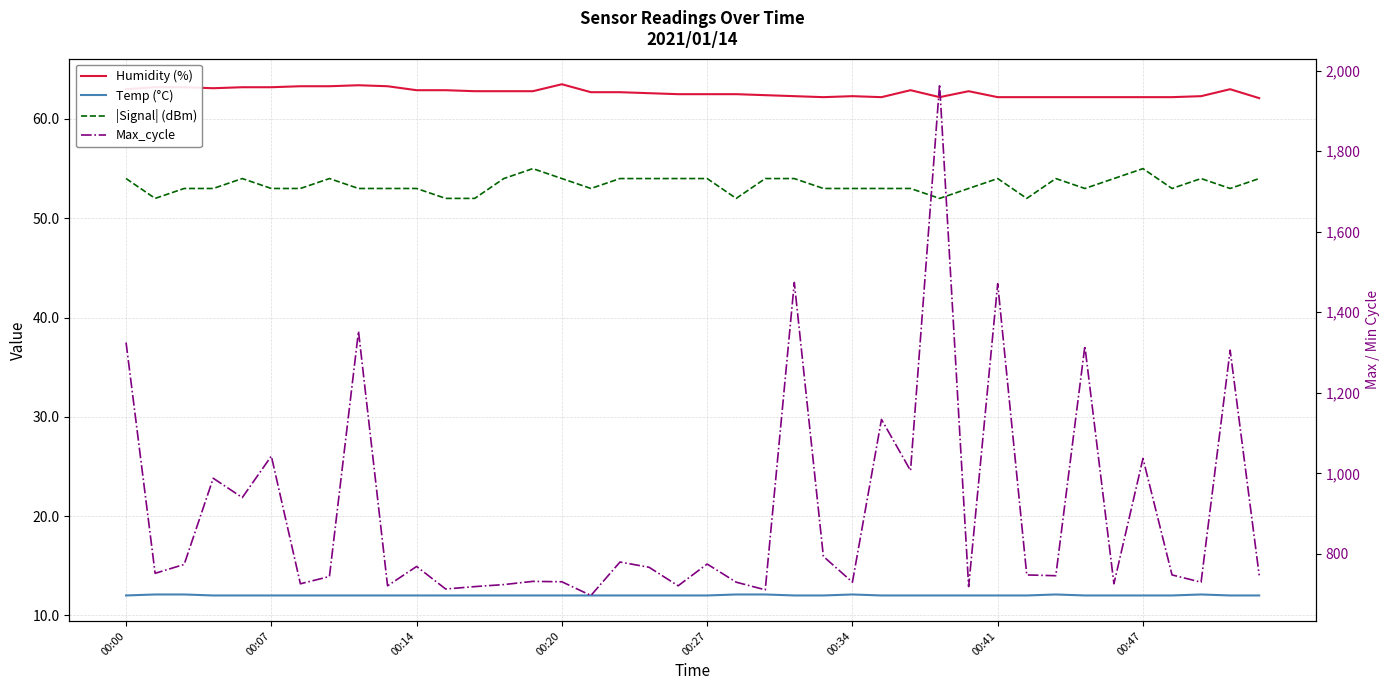

Between 00:41 and 37, which is larger?

00:41